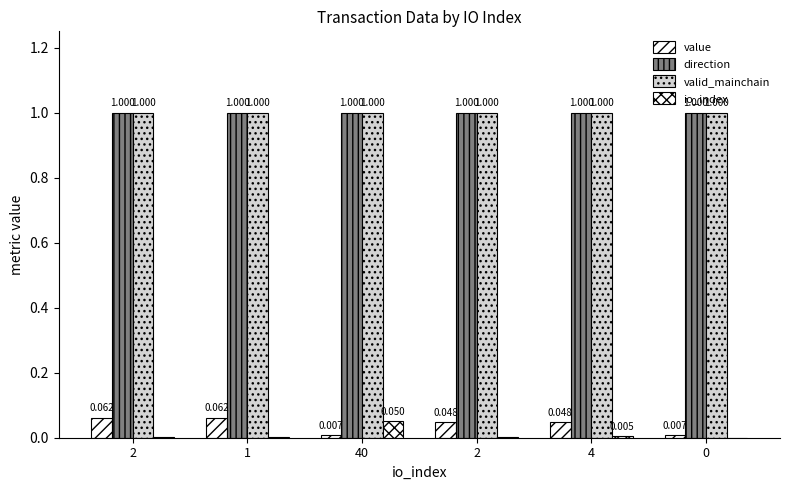

What is the sum of all valid_mainchain values?

6.0